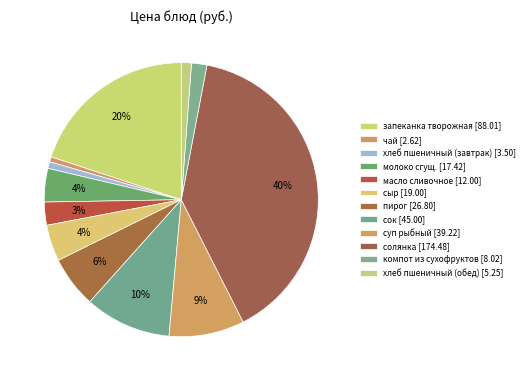

Count the number of slices in the pie.

12